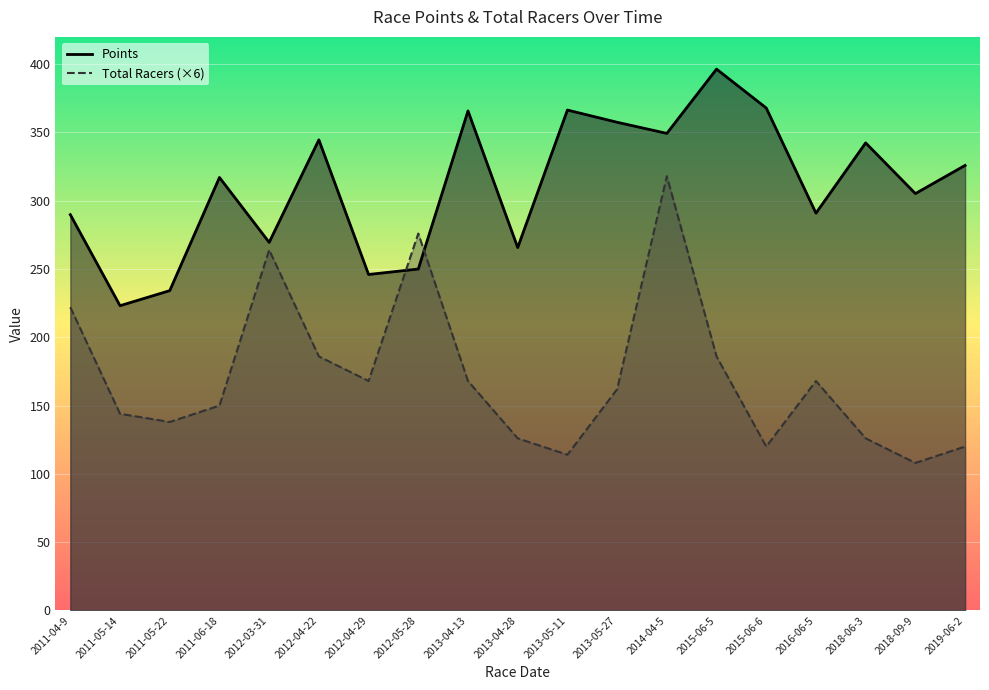

List the series in order of their peak value, highest first.

Points, Total Racers (×6)